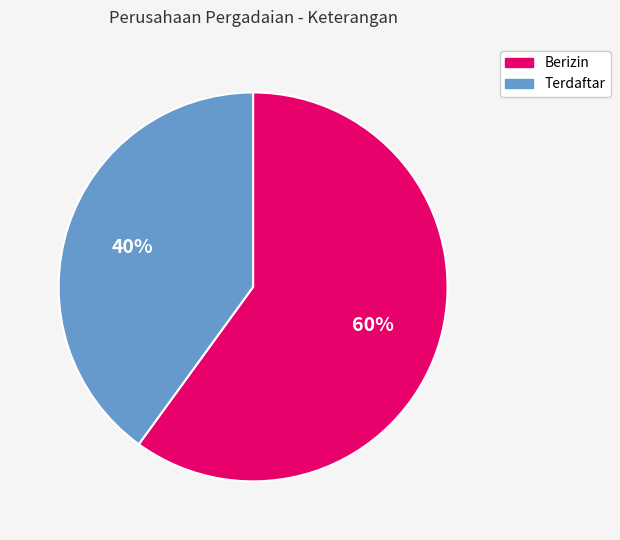

Do Terdaftar and Berizin together represent more than half of the pie?

Yes